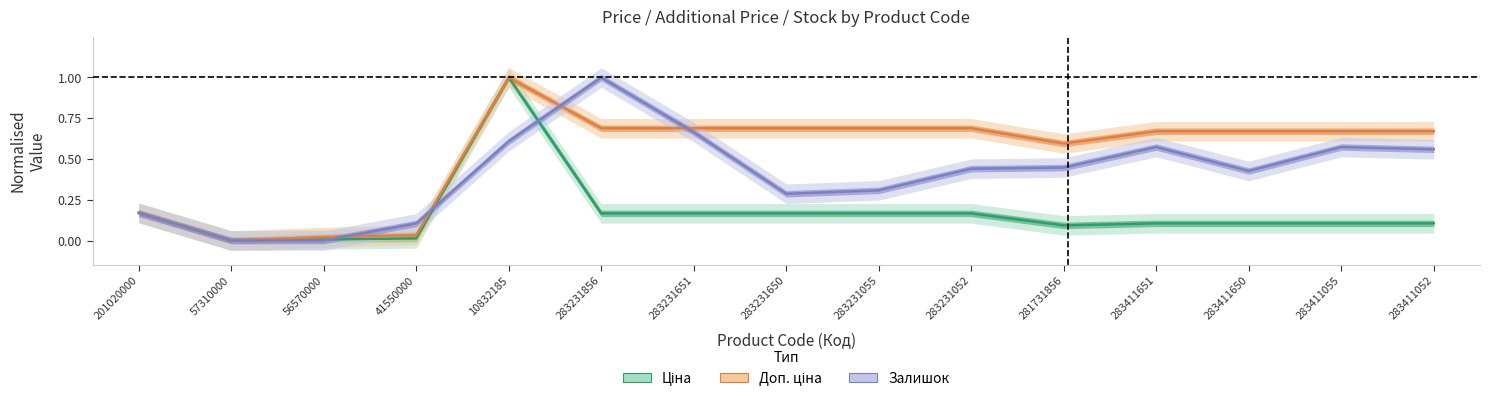

How many intersections are there between Доп. ціна and Залишок?

4